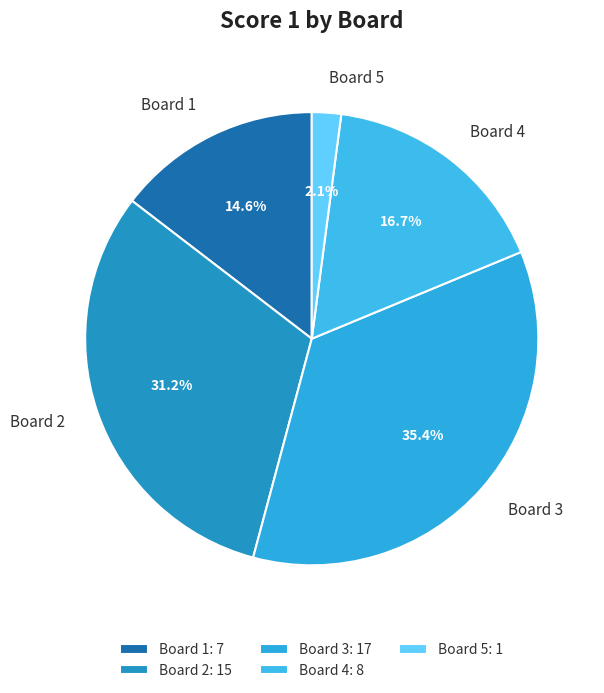

What percentage is the Board 4 slice, to the nearest percent?

17%